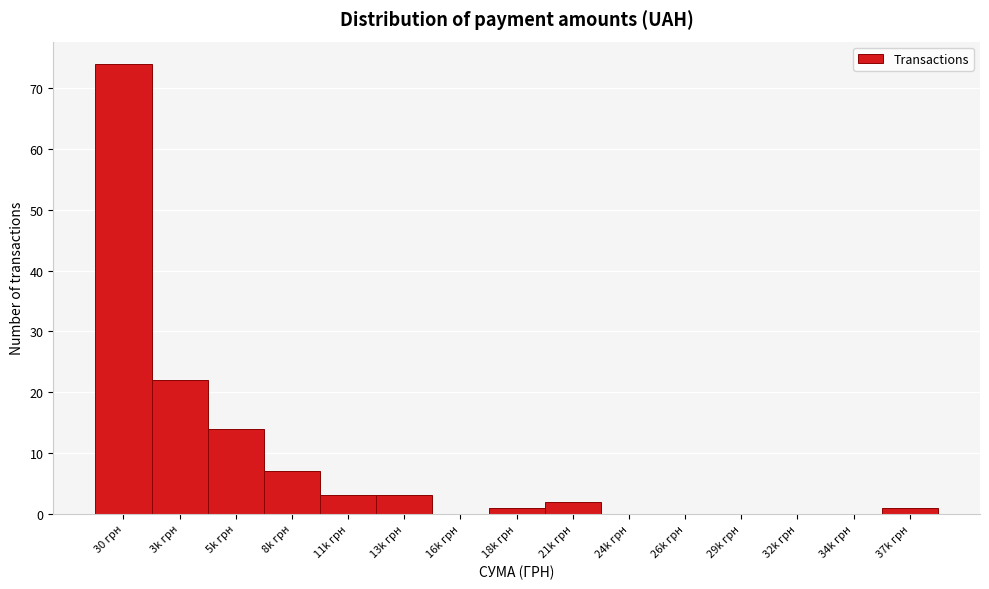

Reading left to right, list all the values displayed in this chart.

30 грн=74	3k грн=22	5k грн=14	8k грн=7	11k грн=3	13k грн=3	16k грн=0	18k грн=1	21k грн=2	24k грн=0	26k грн=0	29k грн=0	32k грн=0	34k грн=0	37k грн=1